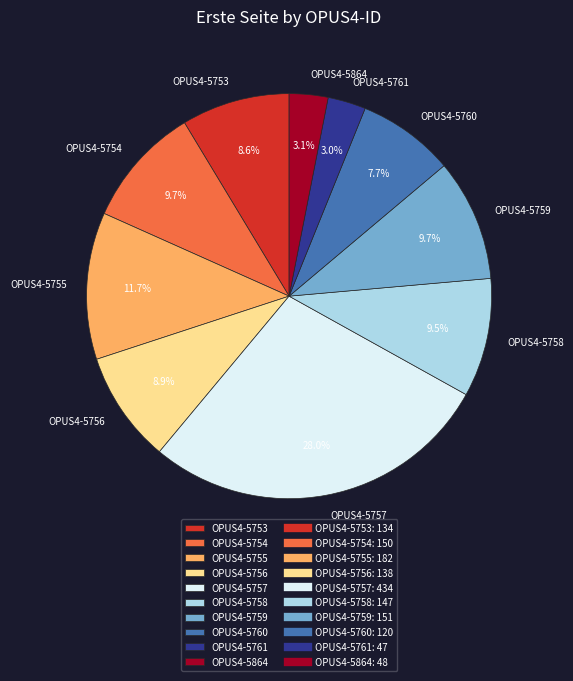

The OPUS4-5754 slice represents 10% of the pie. True or false?

True